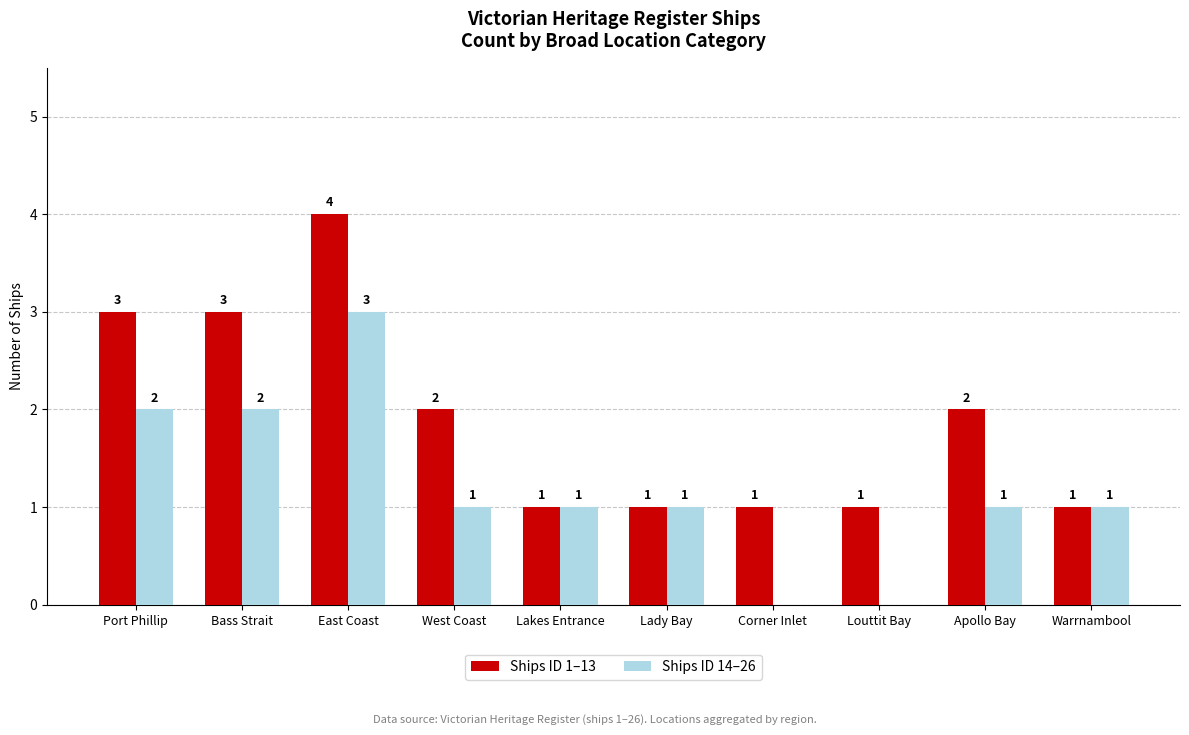

At which category is the sum across all series the highest?

East Coast